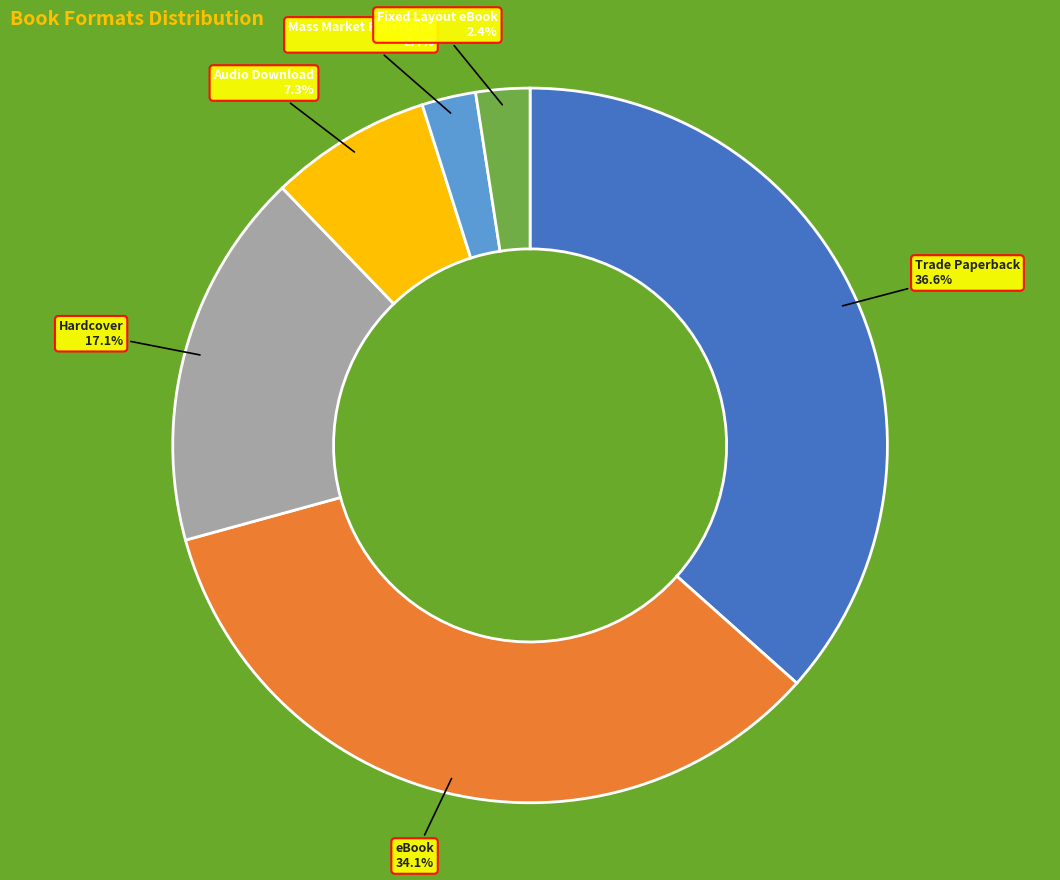

Is it true that Hardcover is 23% of the pie?

False